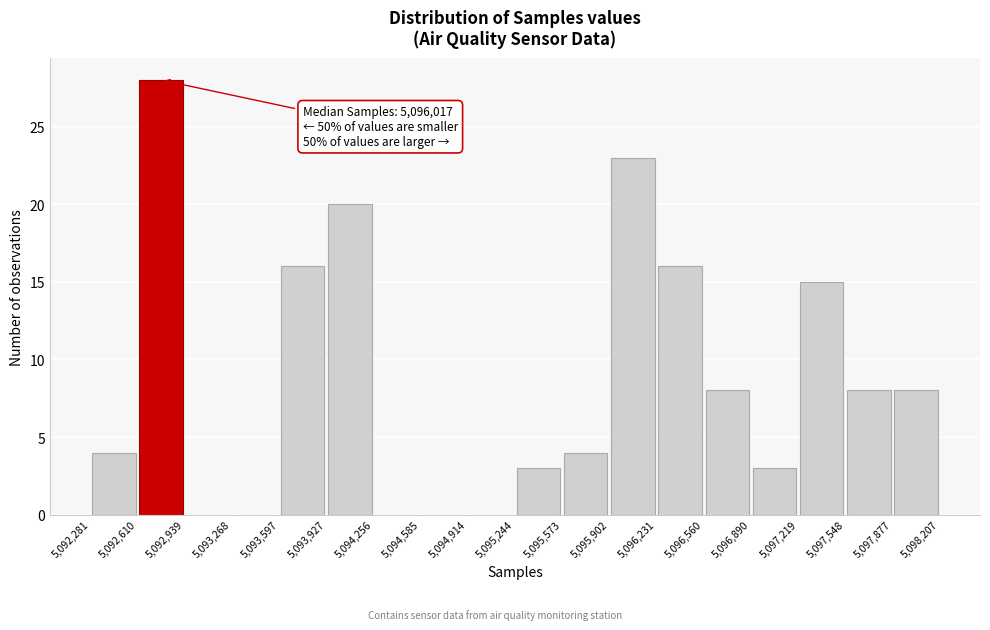

Over which range of the x-axis is the bar tallest?

5,092,610 to 5,092,939